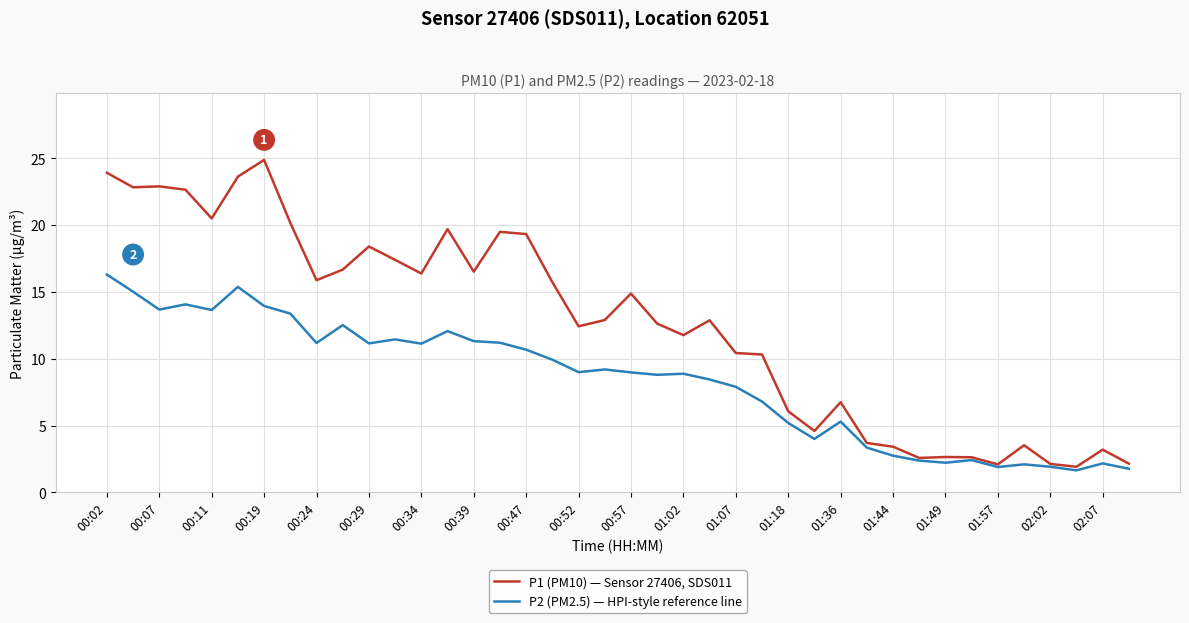

What is the average value of the P1 (PM10) — Sensor 27406, SDS011 series?

12.6